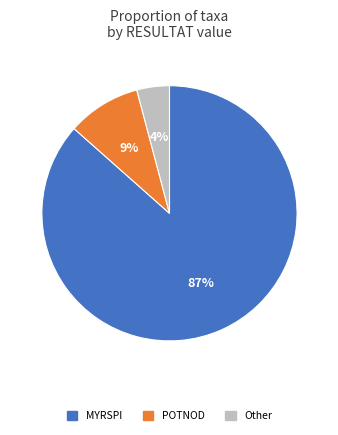

To the nearest percent, what is the average slice percentage?

33%